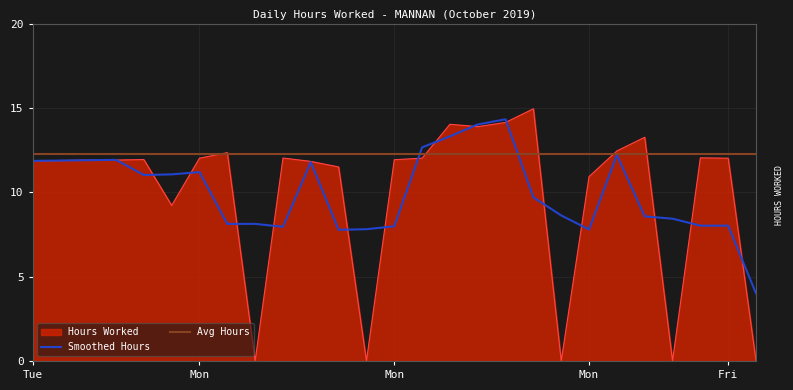

Which series has the widest spread of values?

Hours Worked